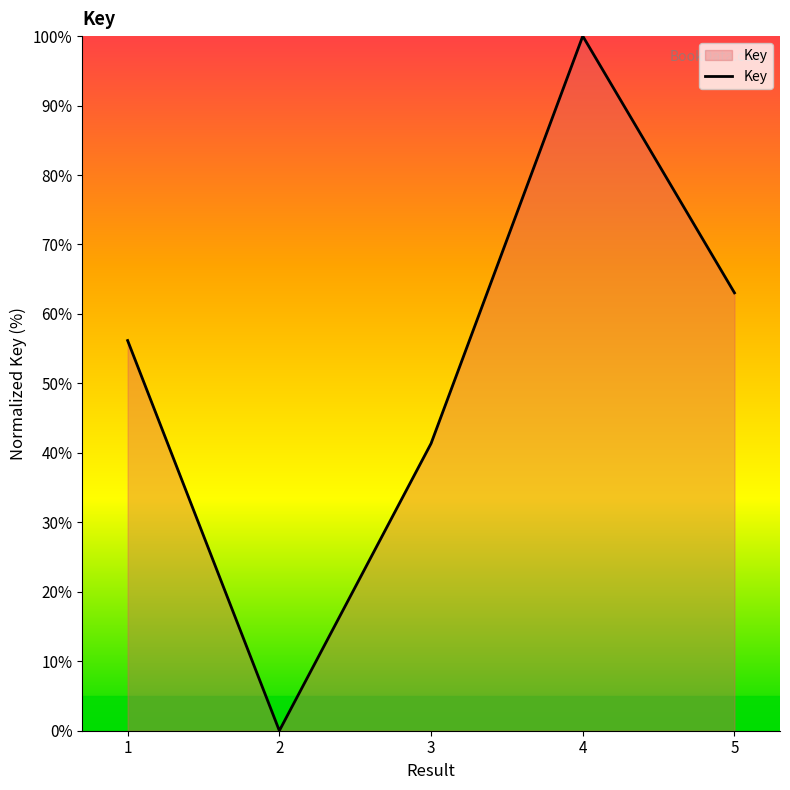

Reading right to left, transcribe all the data shown in this chart.

5=63.0	4=100.0	3=41.4	2=0.0	1=56.2